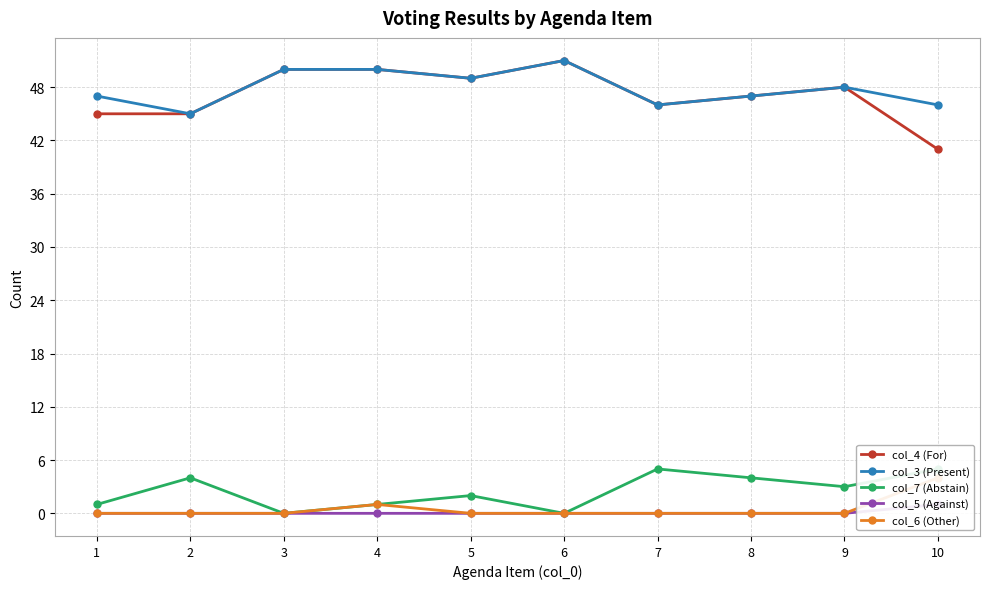

What is the value of the col_7 (Abstain) point at the 1st from the left?

1